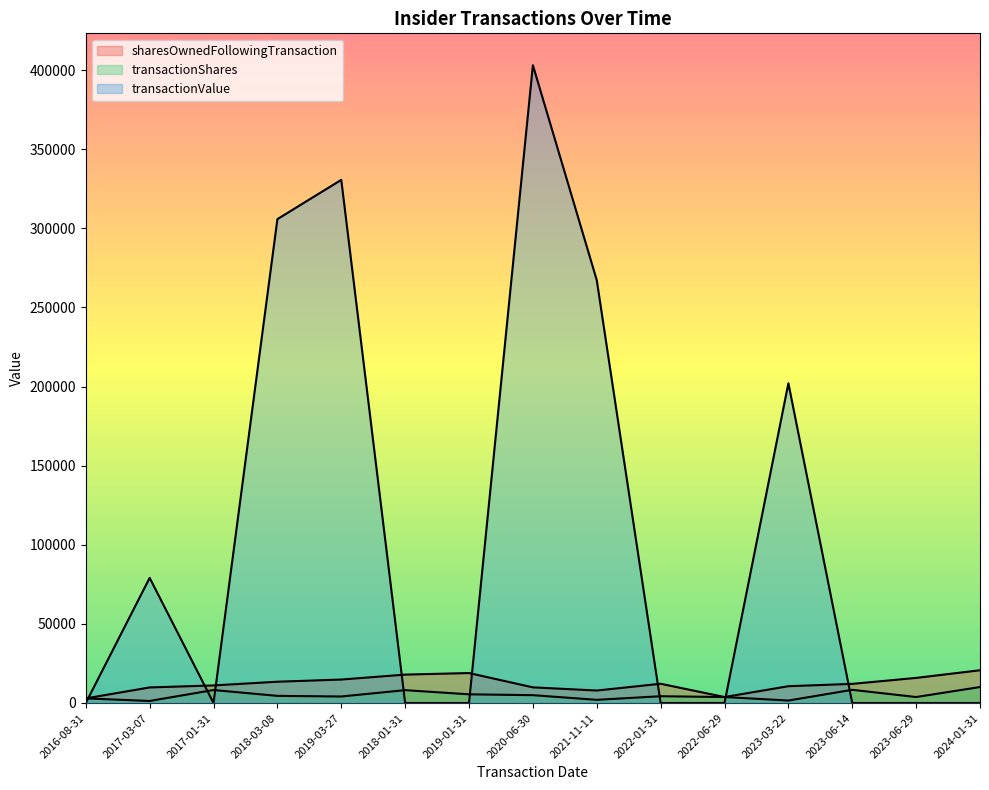

Which series has the largest range (max minus min)?

transactionValue